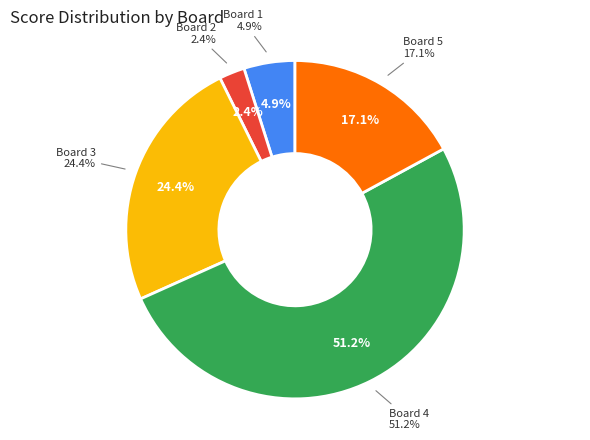

Count the number of slices in the pie.

5